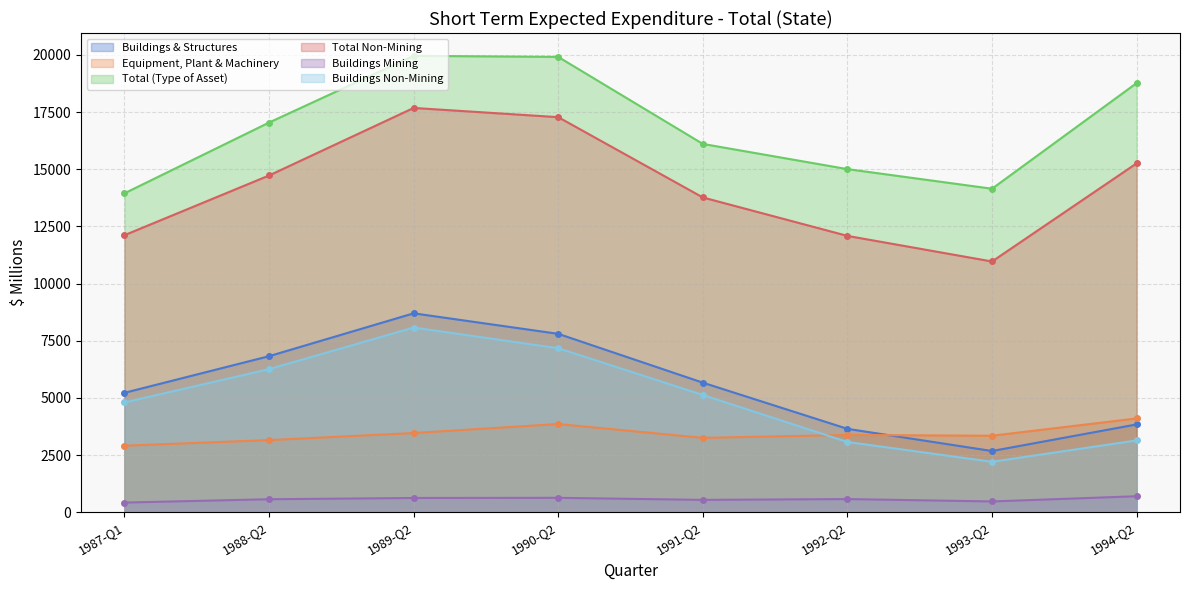

How many lines are shown in the chart?

6